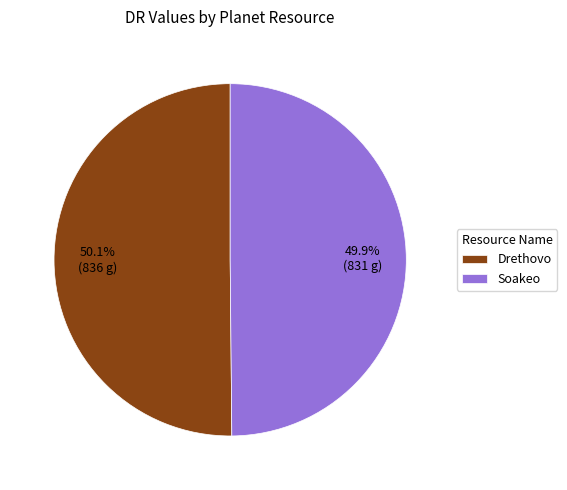

Approximately how many times larger is the value at Drethovo compared to Soakeo?

1.0